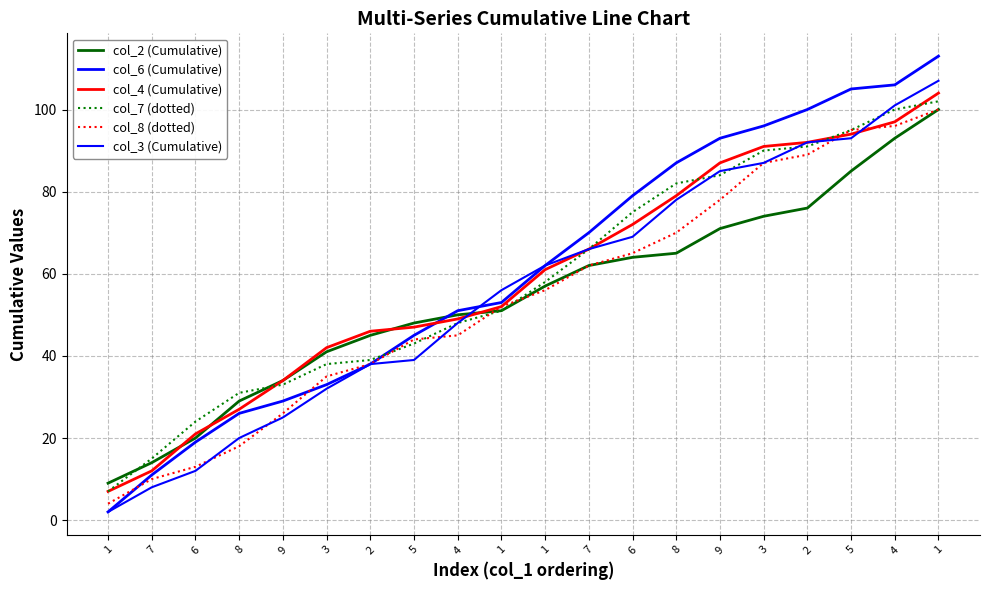

Is this an area chart (filled region under the line)?

No